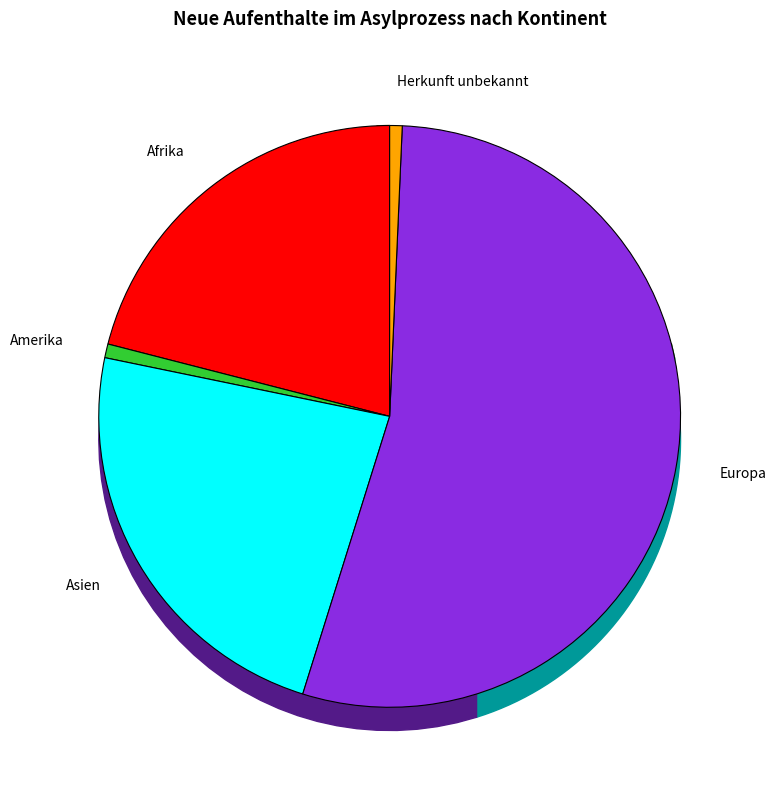

Does any single category account for the majority?

Yes